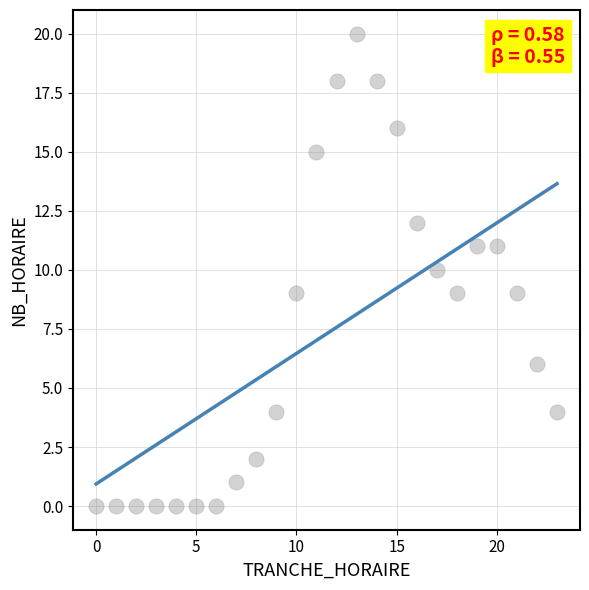

What is the range of X values (max minus min)?

23